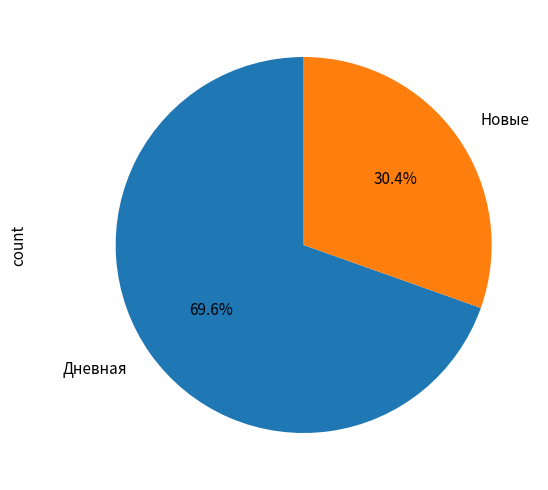

Count the number of slices in the pie.

2